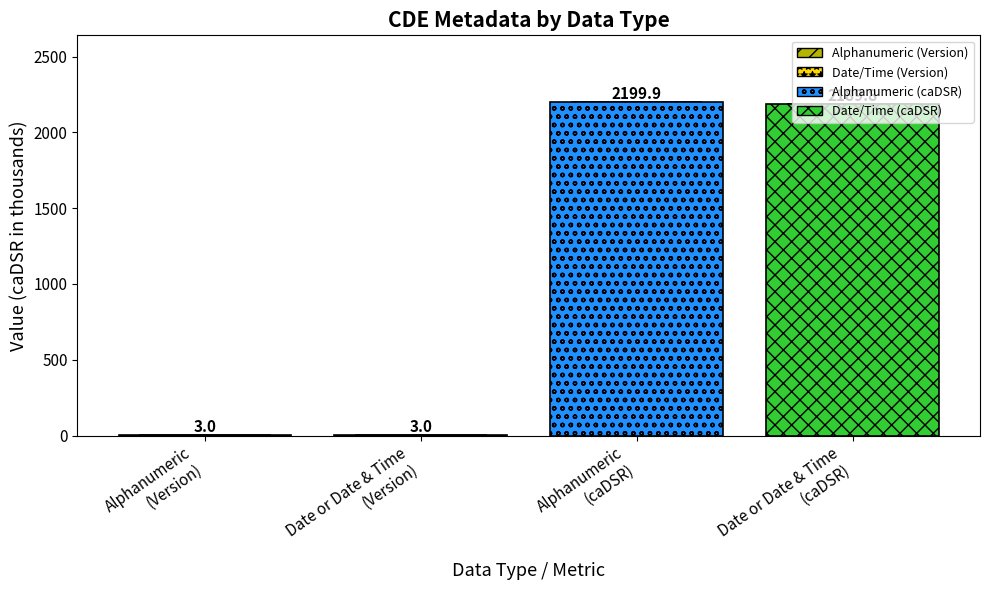

What is the value of the 4th bar from the left?

2189.8